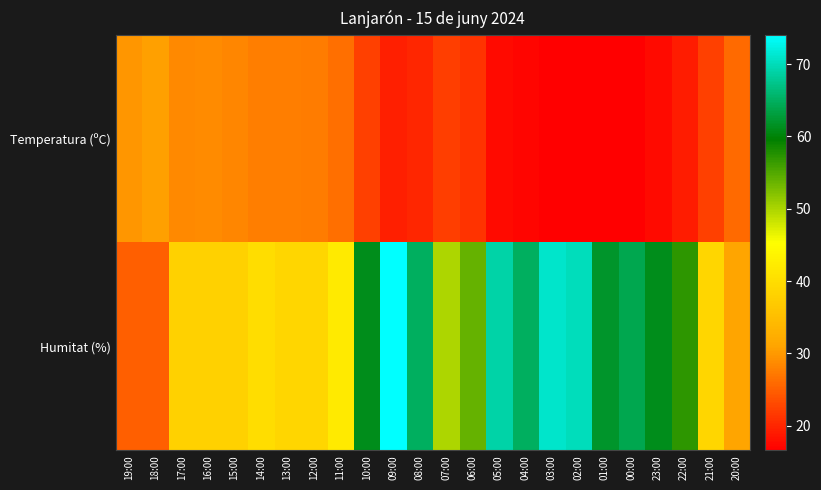

Reading right to left, transcribe all the data shown in this chart.

Temperatura (ºC): 20:00=26.0	21:00=22.3	22:00=19.1	23:00=17.6	00:00=16.8	01:00=16.8	02:00=16.7	03:00=16.6	04:00=17.2	05:00=17.7	06:00=21.2	07:00=22.0	08:00=20.0	09:00=19.3	10:00=22.3	11:00=26.4	12:00=27.4	13:00=27.7	14:00=27.8	15:00=28.3	16:00=28.9	17:00=28.7	18:00=30.7	19:00=29.8
Humitat (%): 20:00=31.0	21:00=39.0	22:00=57.0	23:00=61.0	00:00=64.0	01:00=62.0	02:00=70.0	03:00=71.0	04:00=65.0	05:00=69.0	06:00=54.0	07:00=50.0	08:00=65.0	09:00=74.0	10:00=61.0	11:00=42.0	12:00=39.0	13:00=39.0	14:00=40.0	15:00=38.0	16:00=38.0	17:00=38.0	18:00=25.0	19:00=25.0